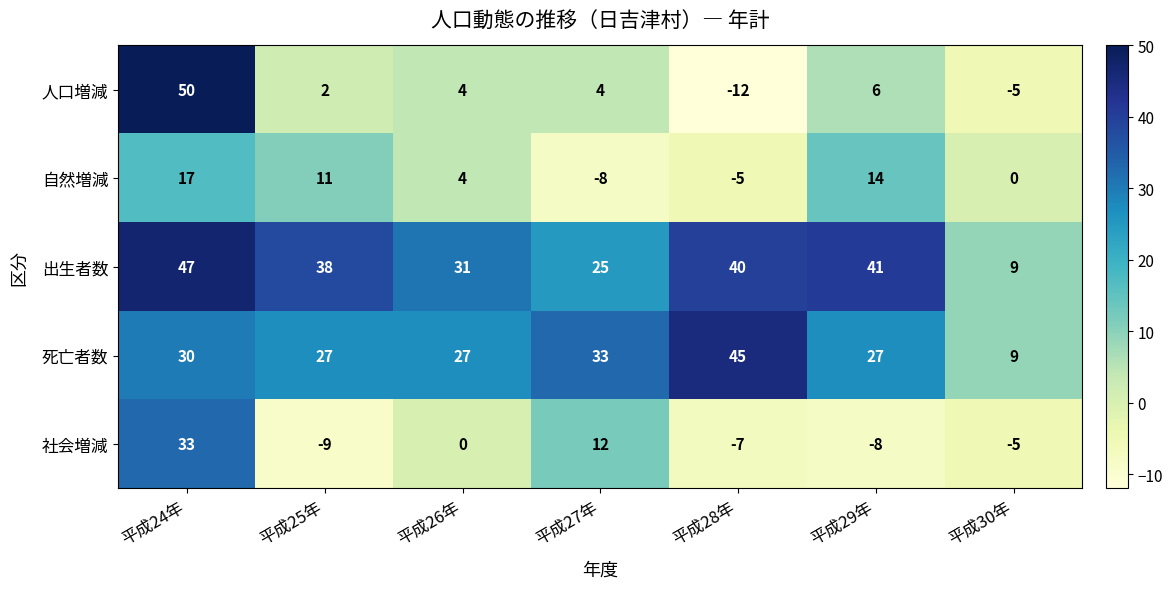

What is the total value across all series at 平成28年?

61